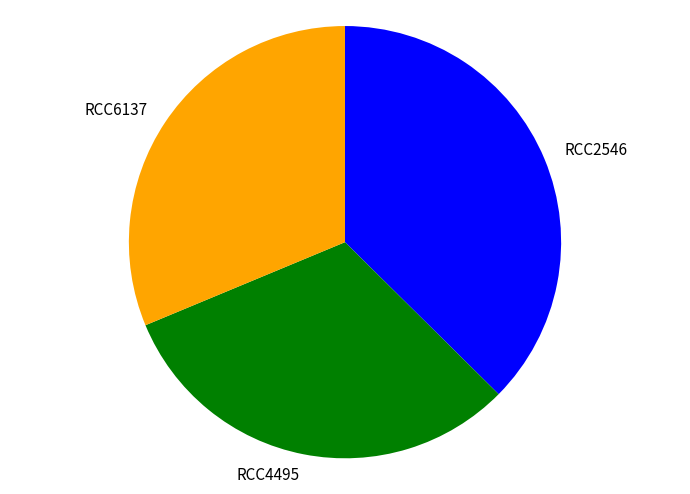

Is there a majority slice in this chart?

No